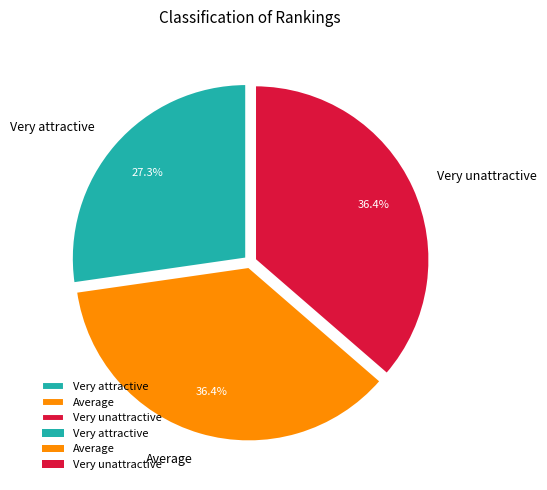

To the nearest percent, what is the average slice percentage?

33%